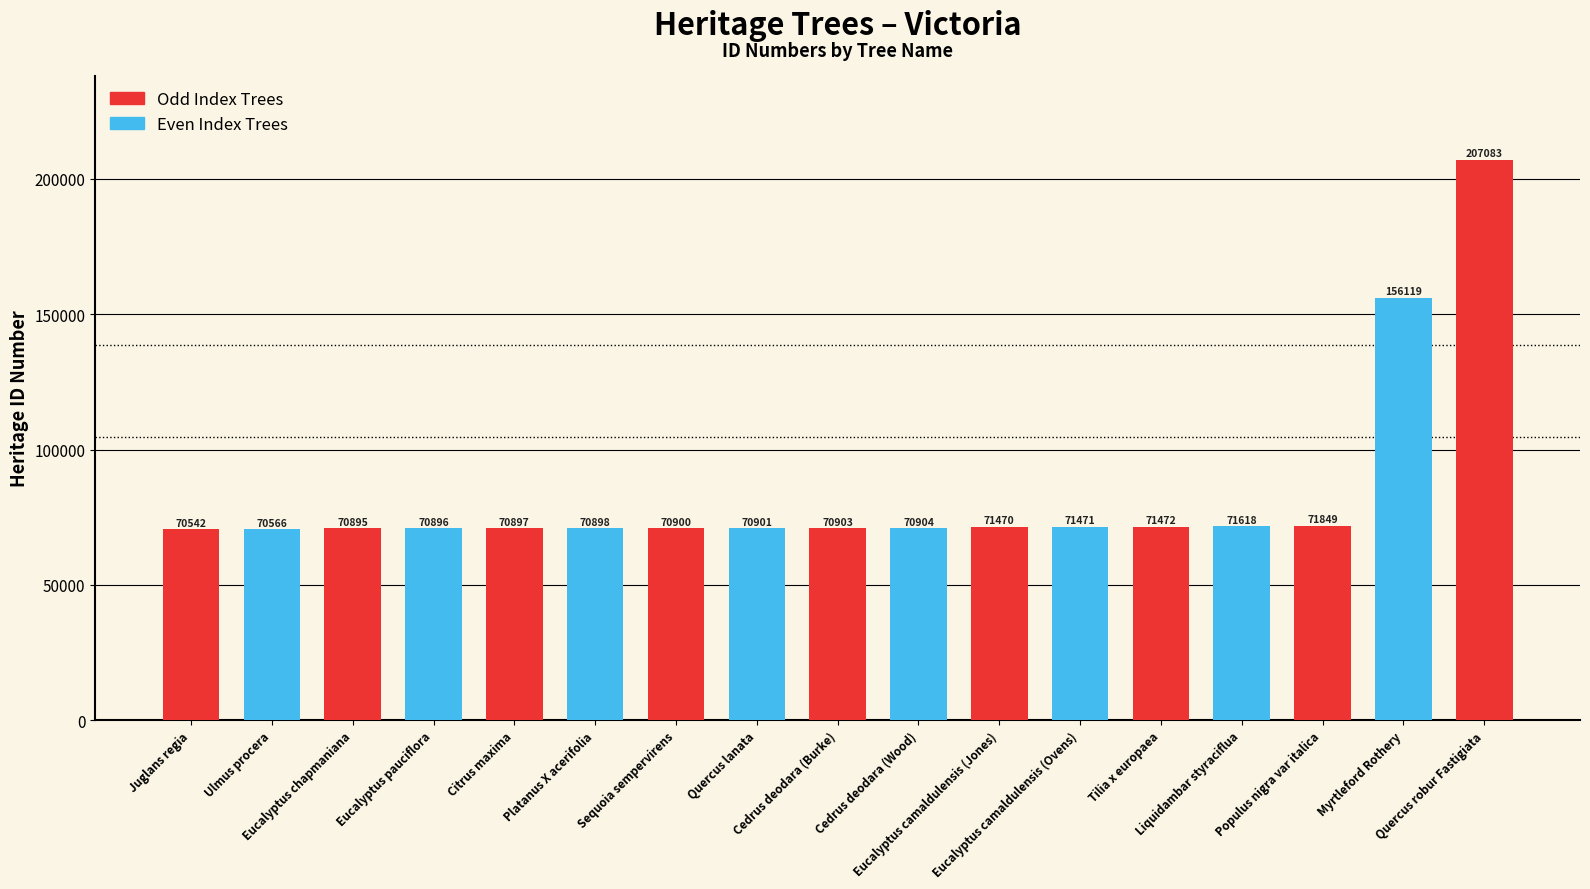

True or false: the data shows 49036 at Quercus robur Fastigiata.

False